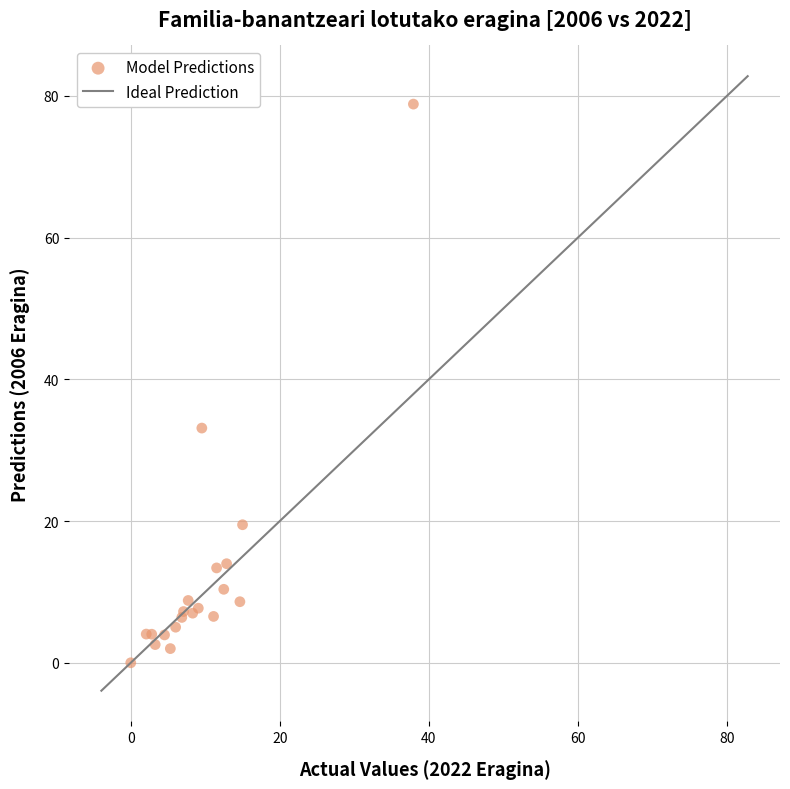

What Y value in the scatter plot is closest to 39?

33.1